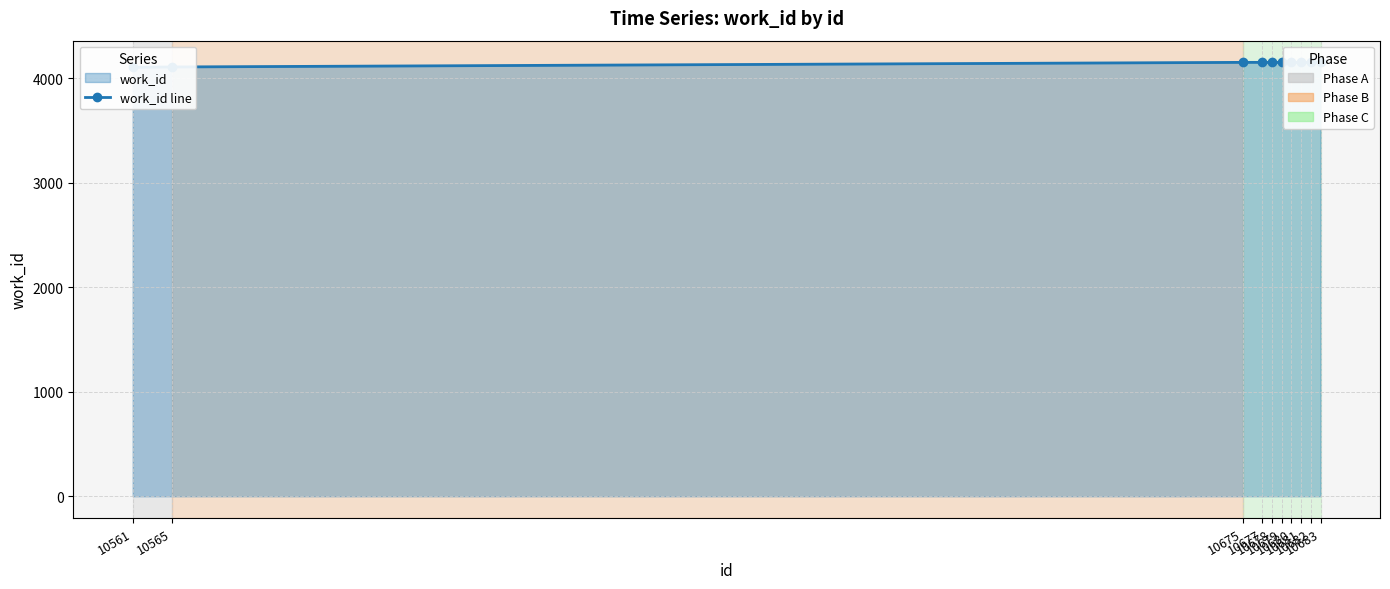

Which label corresponds to the smallest value in the chart?

10561